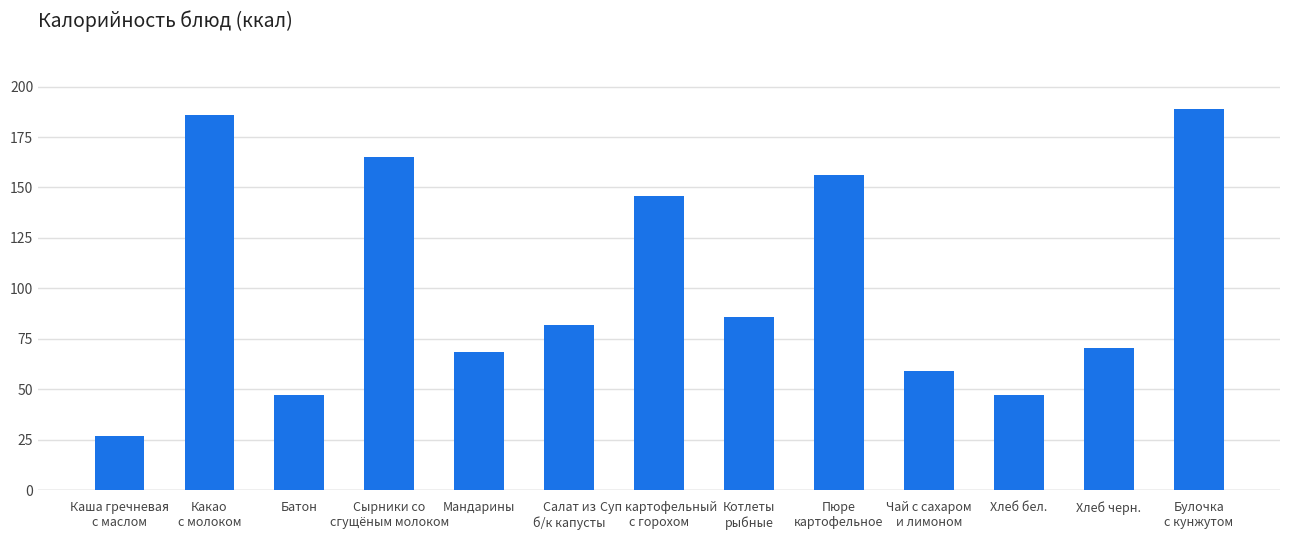

What is the change in value from Каша гречневая
с маслом to Какао
с молоком?

+159.0